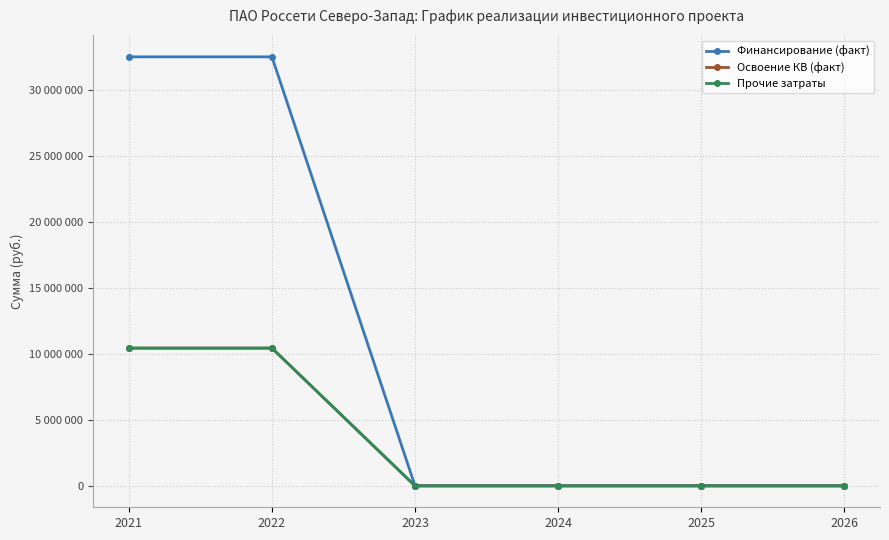

Which label corresponds to the smallest value in the chart?

2023